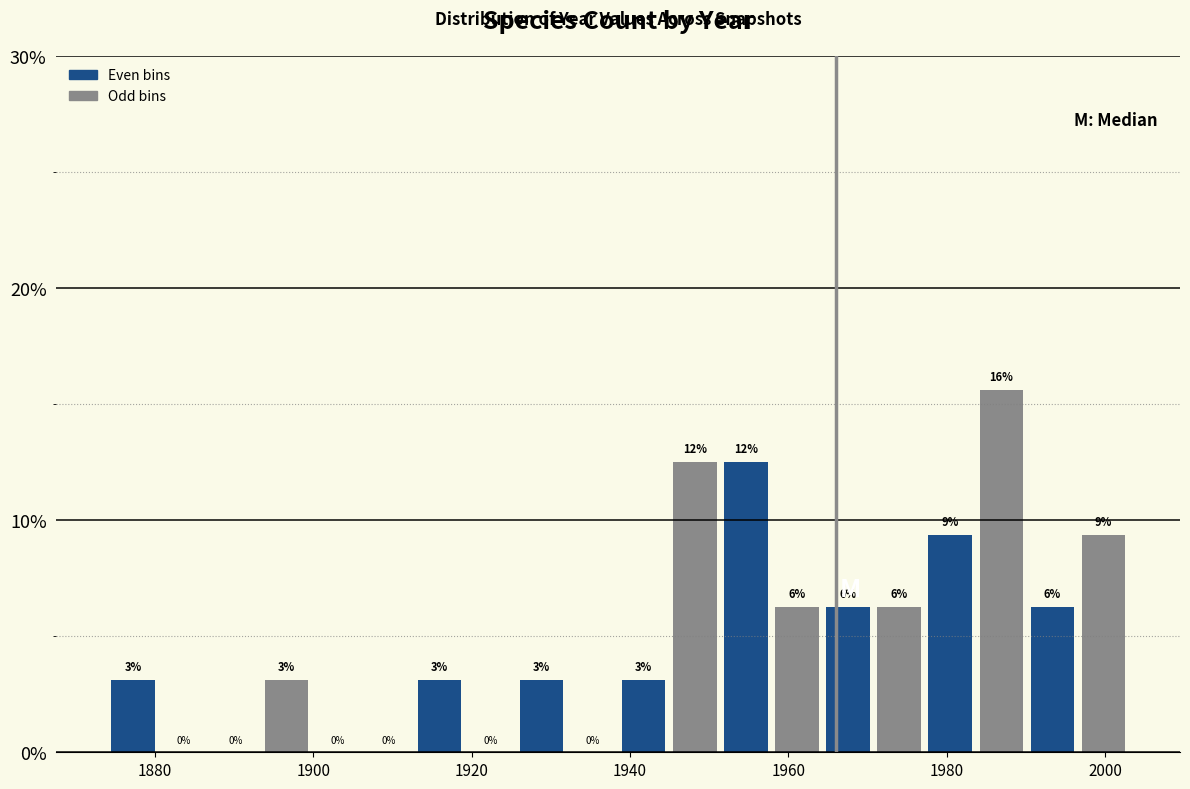

Around what value on the x-axis is the tallest bar? Give the approximate position of its centre, as read against the axis.

1986